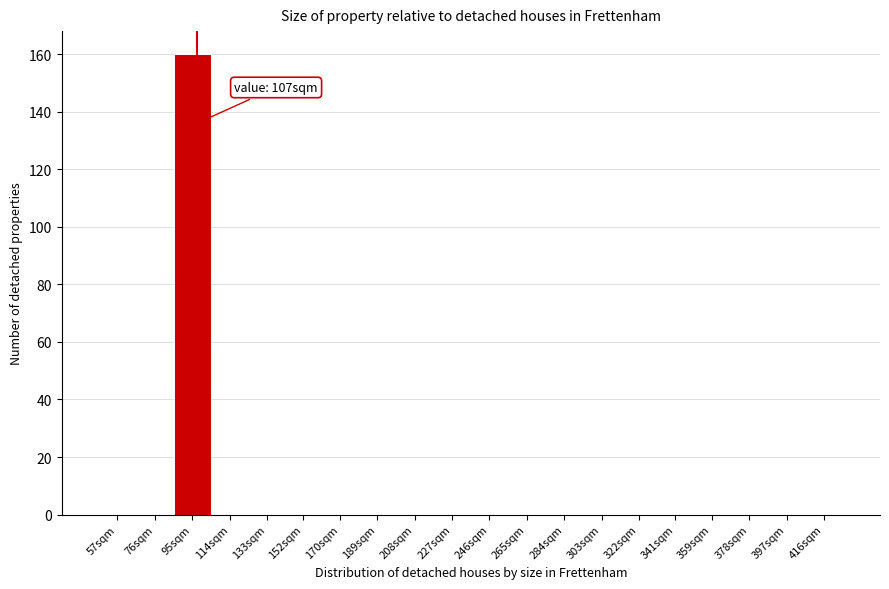

Reading left to right, what are all the values shown in this chart?

57sqm=0	76sqm=0	95sqm=160	114sqm=0	133sqm=0	152sqm=0	170sqm=0	189sqm=0	208sqm=0	227sqm=0	246sqm=0	265sqm=0	284sqm=0	303sqm=0	322sqm=0	341sqm=0	359sqm=0	378sqm=0	397sqm=0	416sqm=0